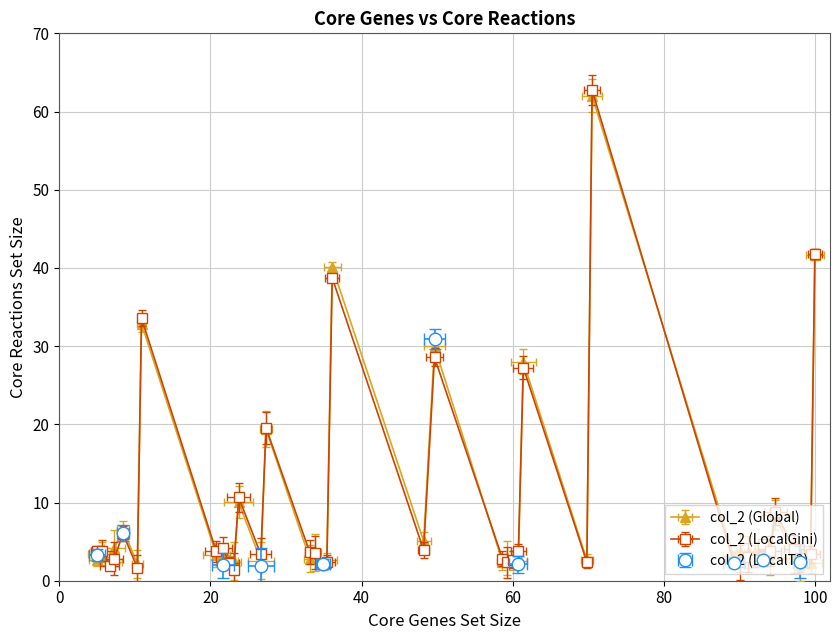

How many values are below 3?

19